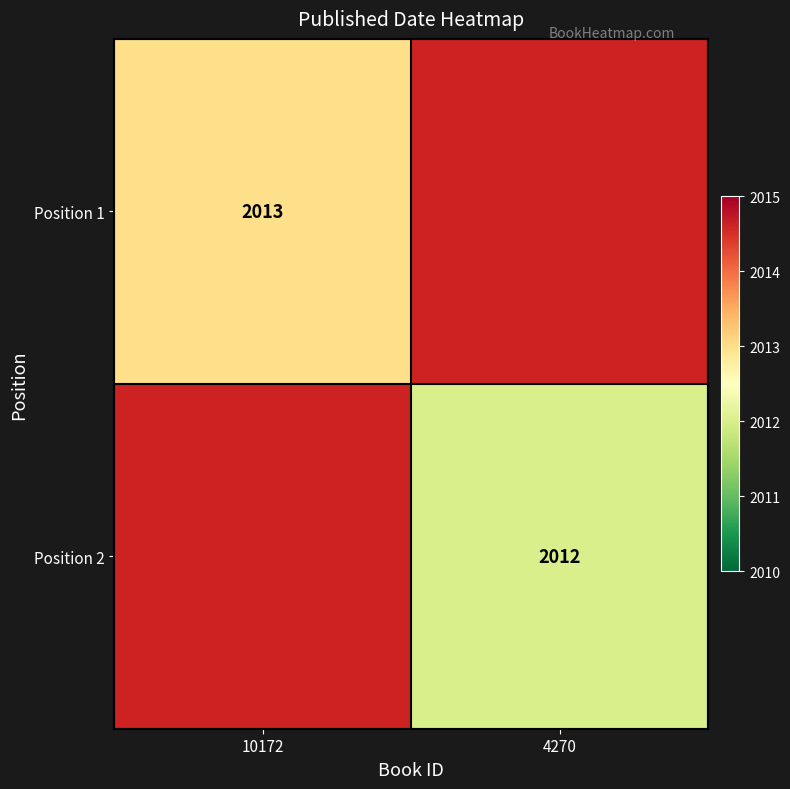

Is the value of Position 2 at 4270 greater than the value of Position 1 at 10172?

No